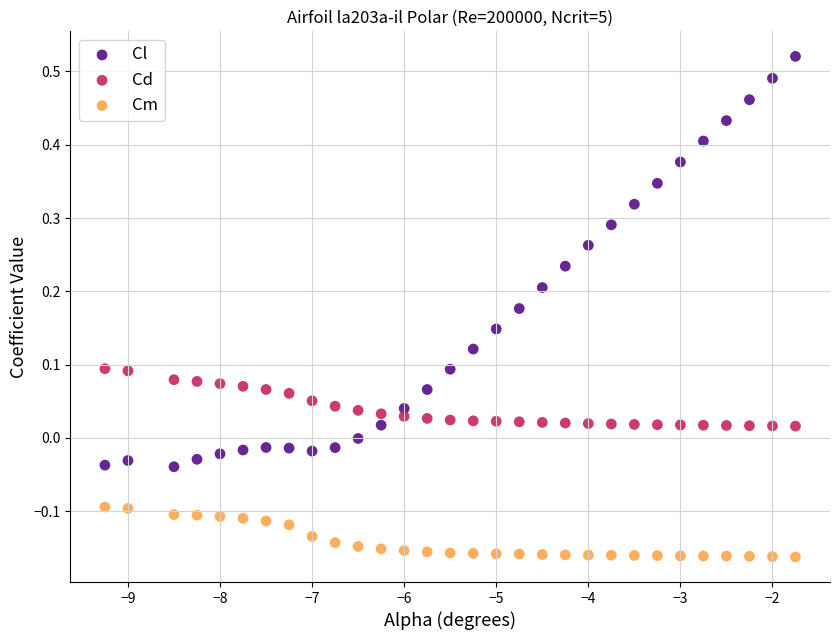

Which series contains the highest Y value?

Cl